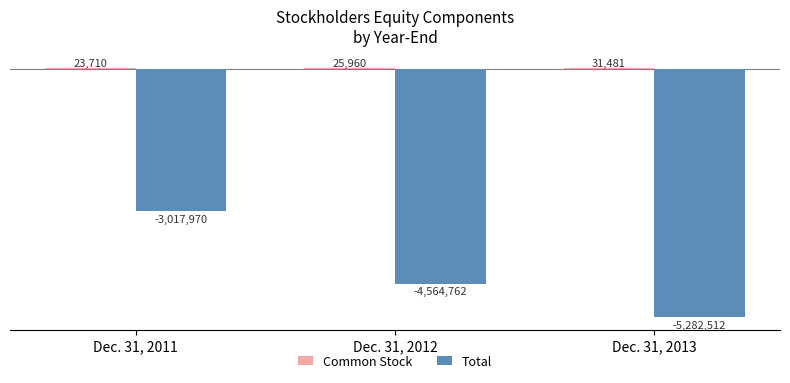

What is the value of the Total bar at the 3rd from the left?

-5282512